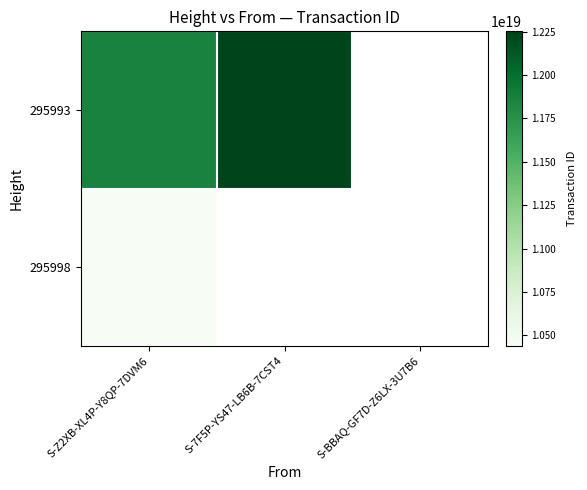

What is the difference between the highest and lowest values at S-Z2XB-XL4P-Y8QP-7DVM6?

1418121991751845888.0